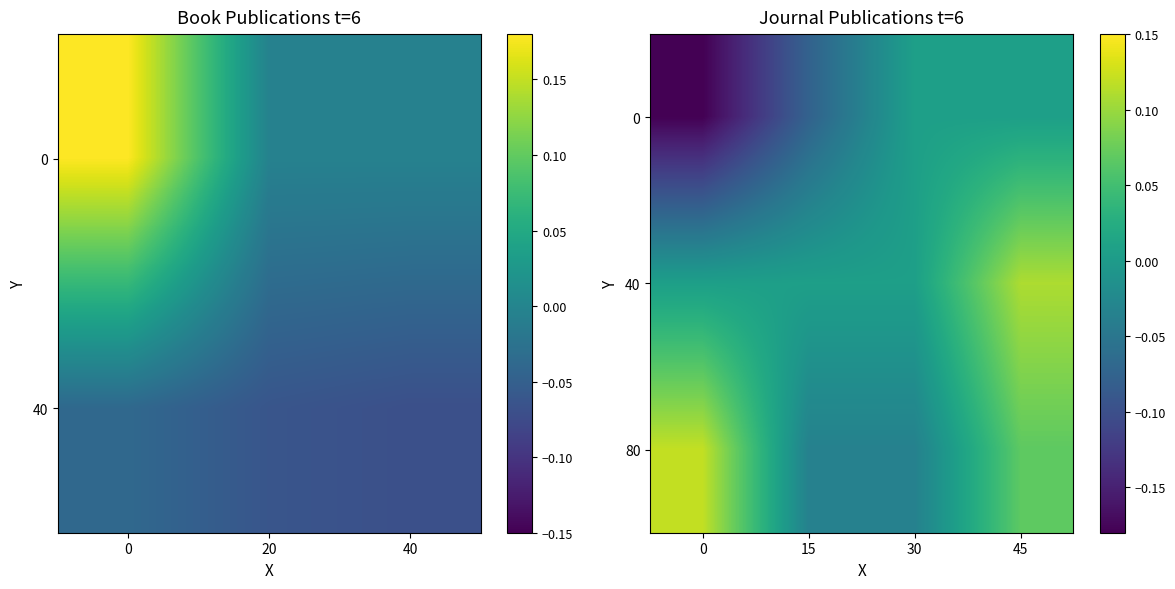

Between 15 and 45, which is larger?

45